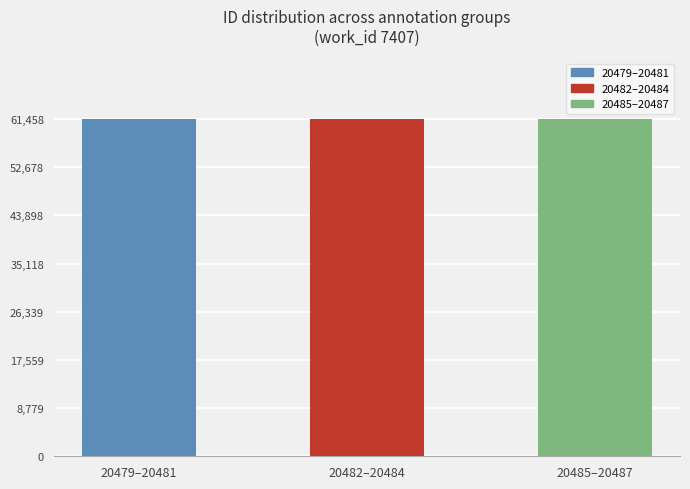

The chart shows a value of 61458 at 20485–20487. True or false?

True